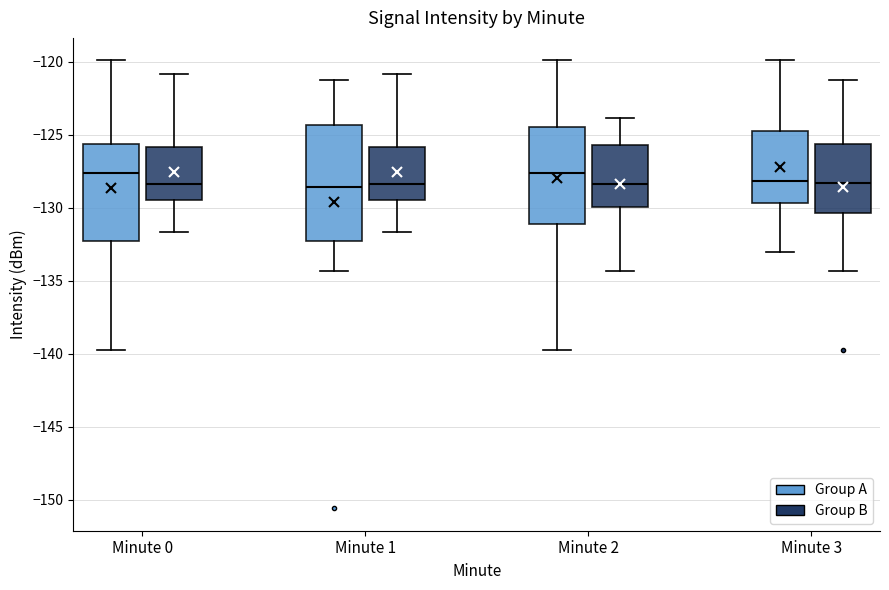

Comparing the boxes themselves (not the whiskers), which one is the tallest?

Minute 1 (Group A)